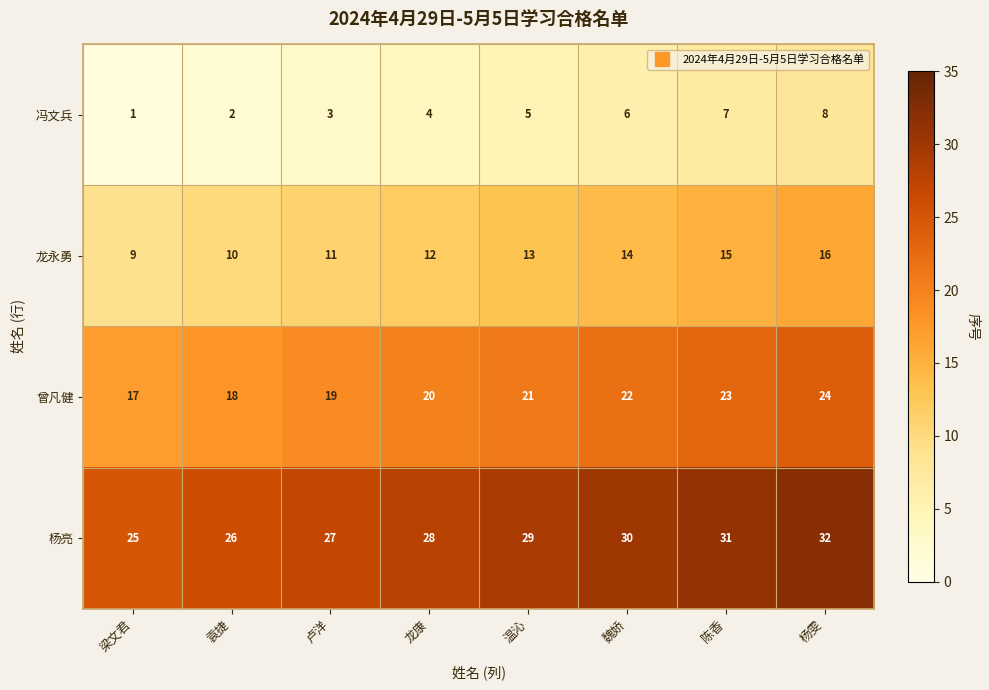

At which label does 杨亮 reach its minimum?

梁文君